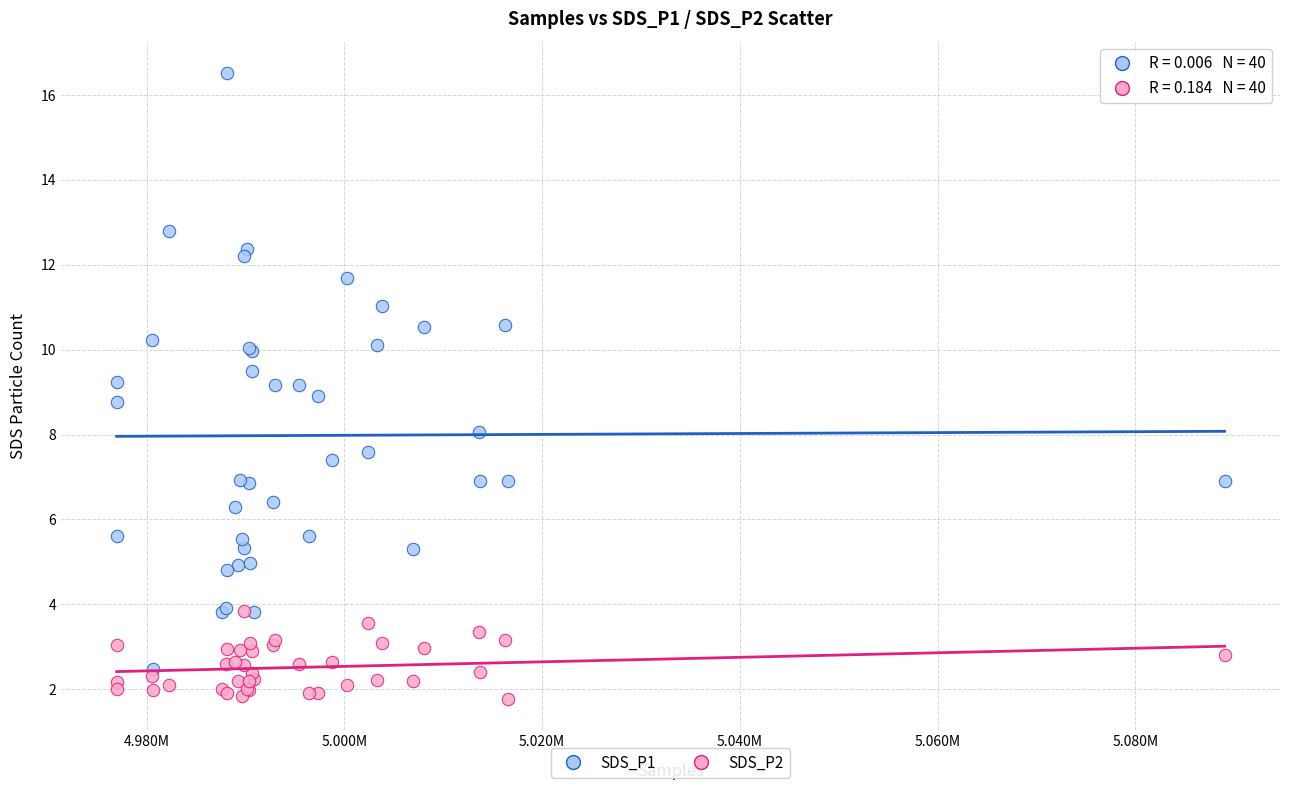

Which series has the largest Y range (max minus min)?

SDS_P1